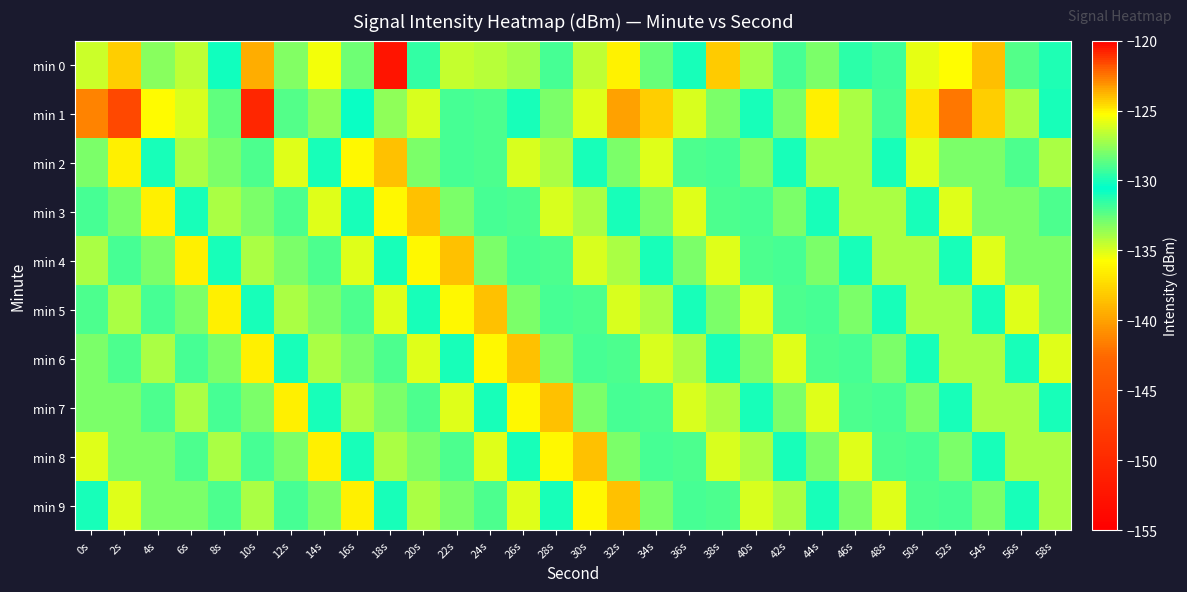

What is the difference between the highest and lowest values at 20s?

12.0